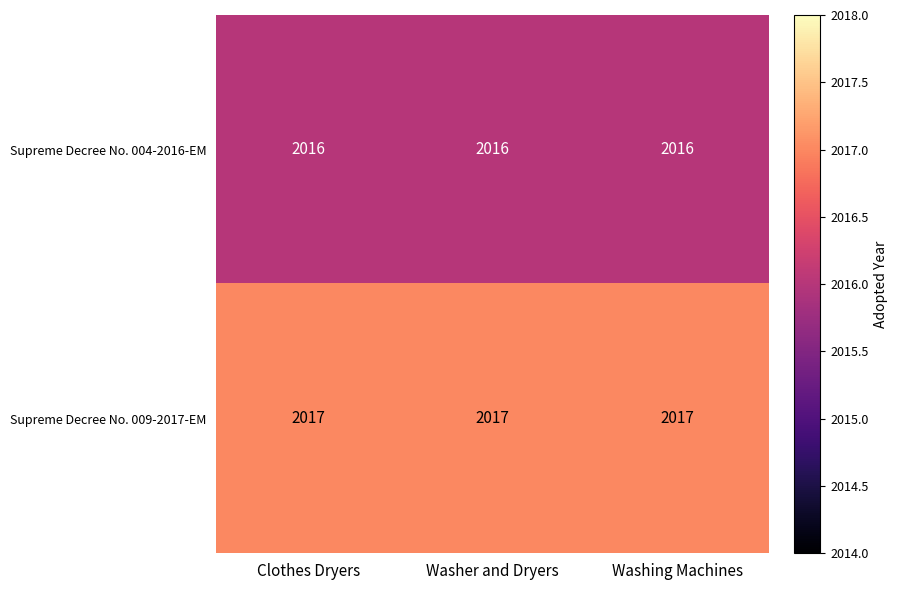

At how many categories does at least one series exceed 2016?

3